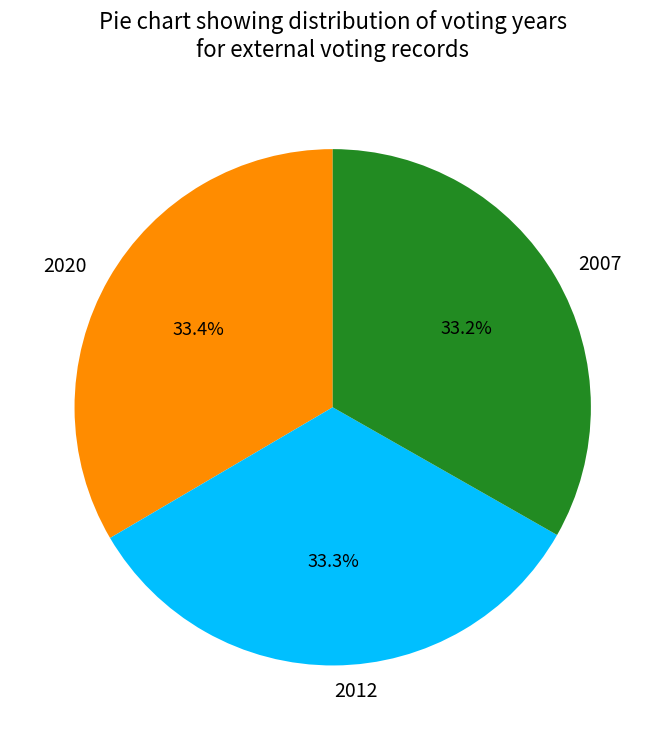

How many segments does this pie chart have?

3